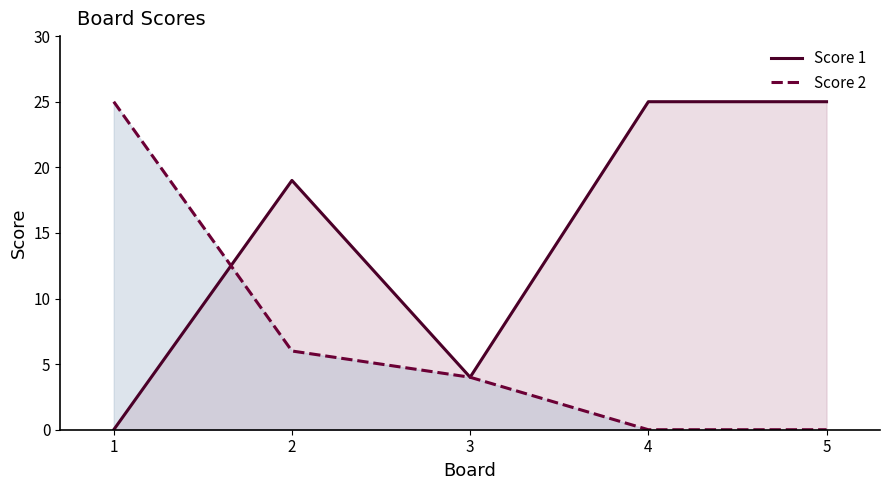

How many intersections are there between Score 1 and Score 2?

1